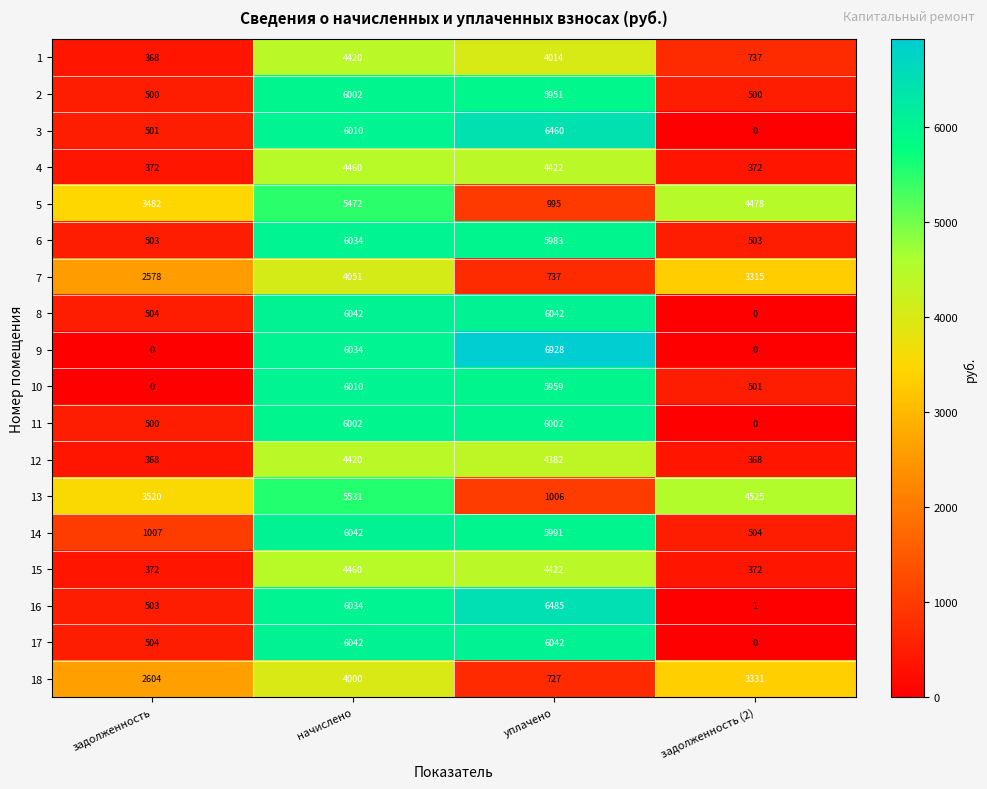

Between задолженность and начислено, which series saw the biggest shift?

9